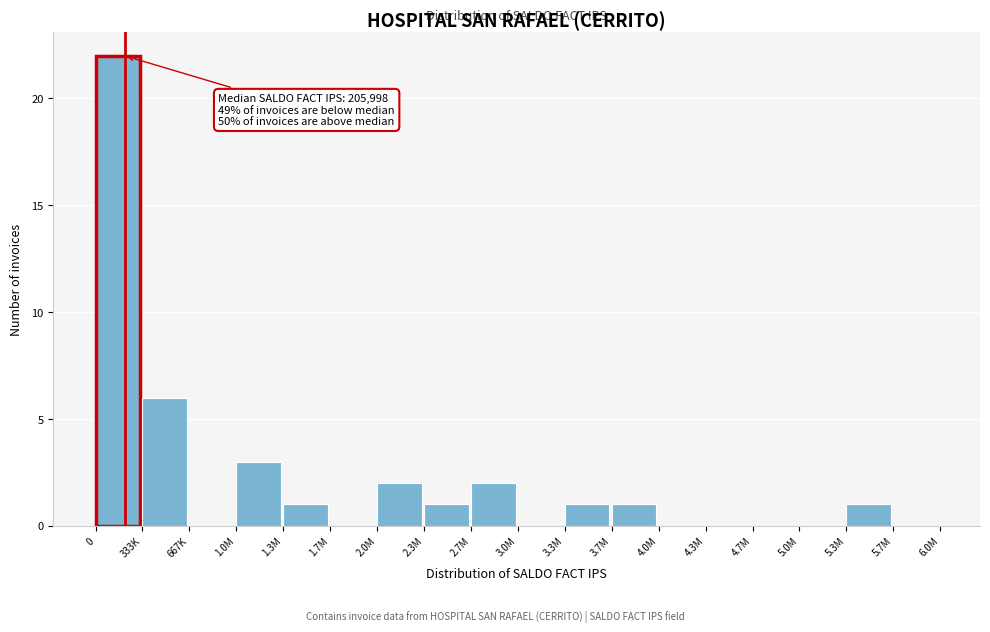

Reading left to right, what are all the values shown in this chart?

0=22	333K=6	667K=0	1.0M=3	1.3M=1	1.7M=0	2.0M=2	2.3M=1	2.7M=2	3.0M=0	3.3M=1	3.7M=1	4.0M=0	4.3M=0	4.7M=0	5.0M=0	5.3M=1	5.7M=0